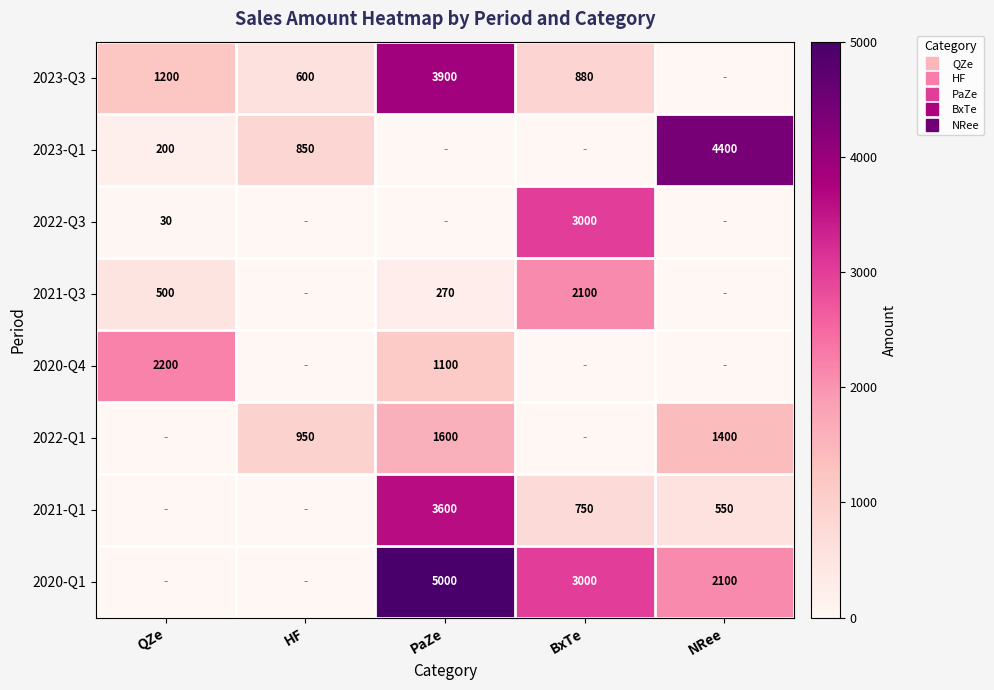

Between QZe and HF, which series saw the biggest shift?

2020-Q4